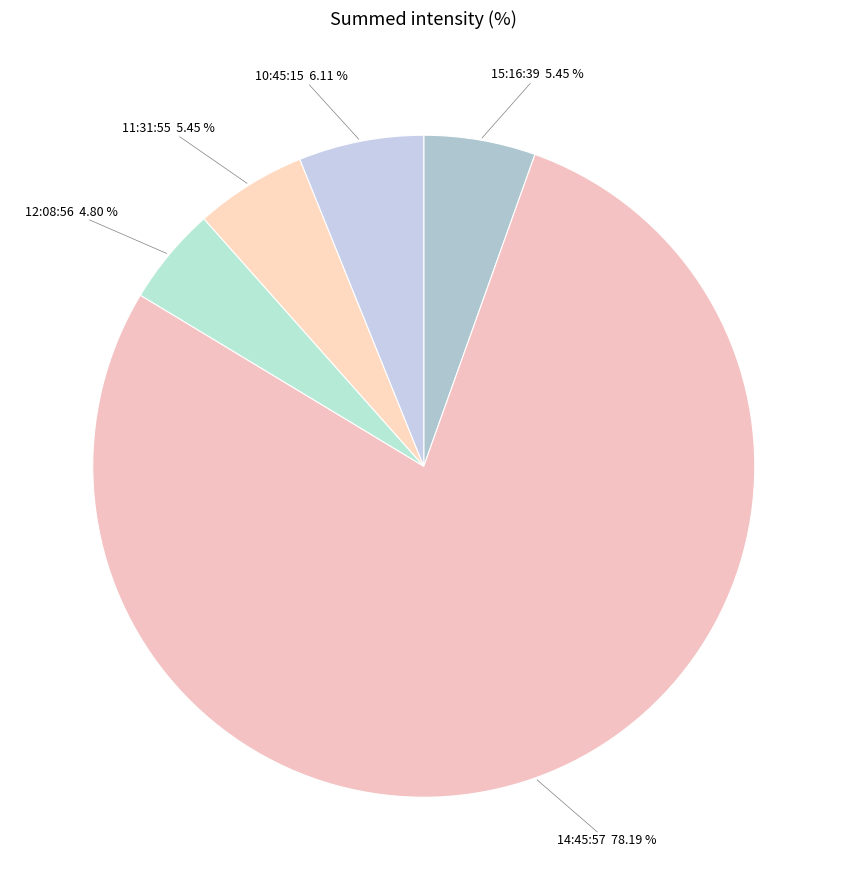

How many segments does this pie chart have?

5